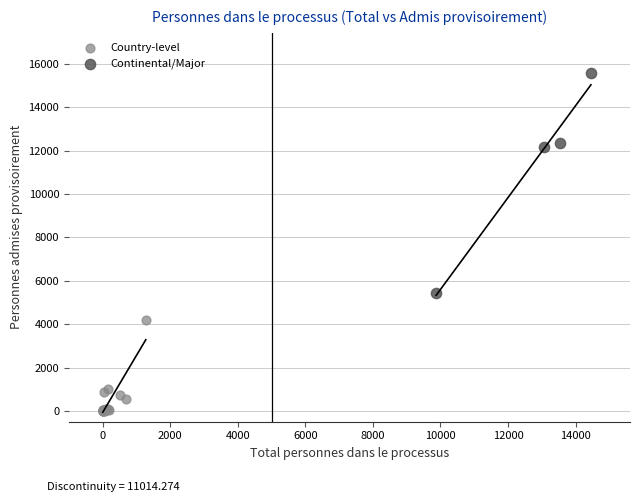

Which series contains the lowest Y value?

Country-level